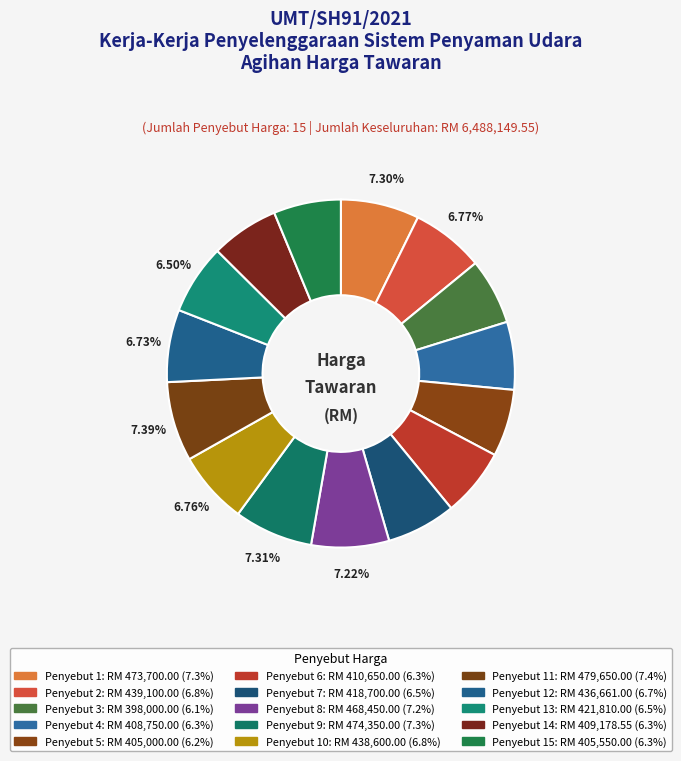

Which category has the smallest portion of the pie?

3